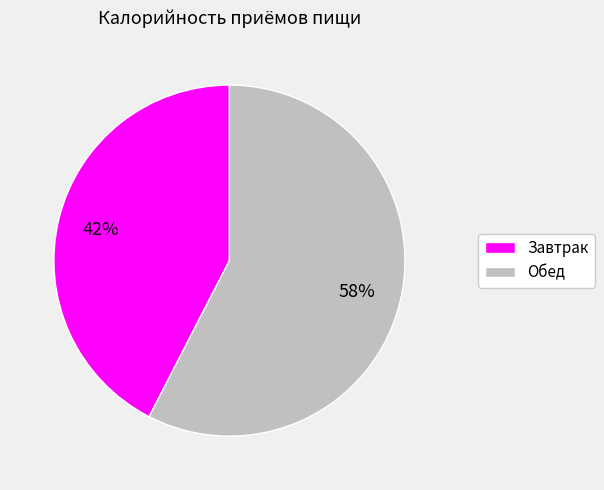

Approximately how many times larger is the value at Обед compared to Завтрак?

1.4